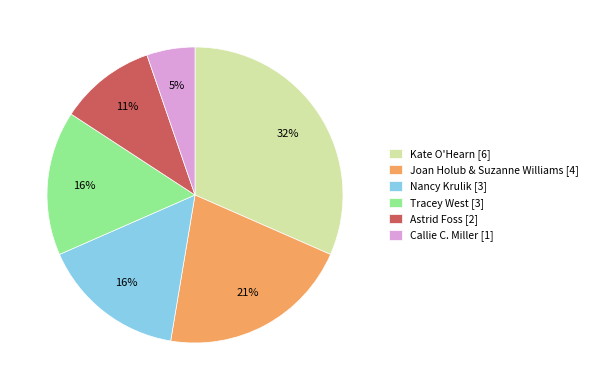

To the nearest percent, what is the difference between the Tracey West [3] and Joan Holub & Suzanne Williams [4] slice percentages?

5%